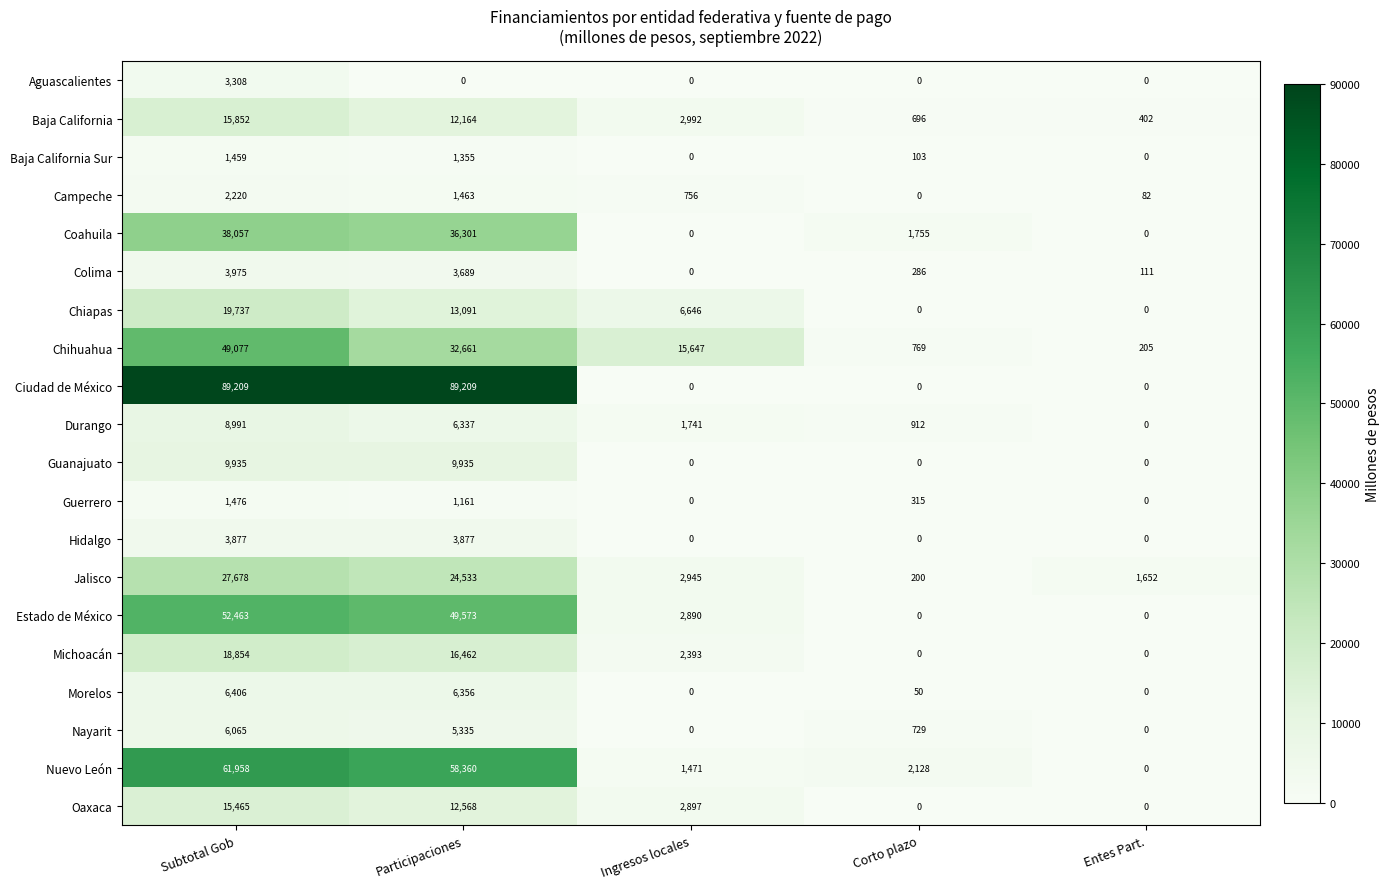

What is the difference between the Estado de México values at Ingresos locales and Entes Part.?

2890